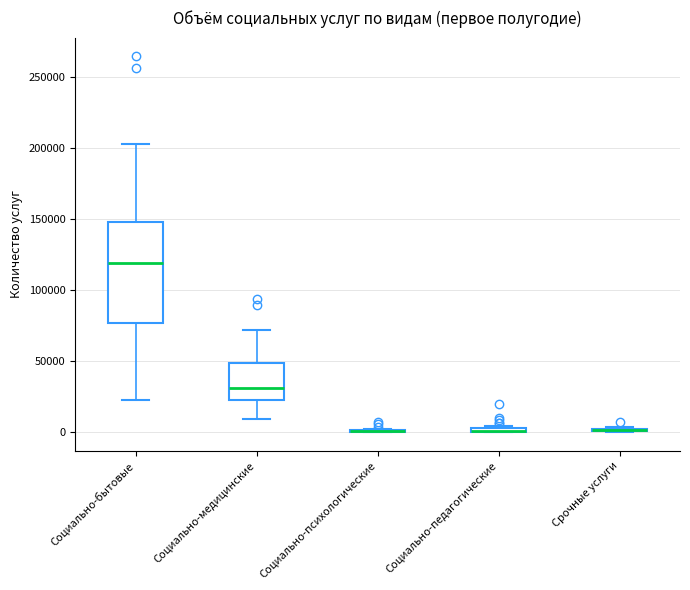

Where is the upper edge of the box for Социально-педагогические on the y-axis? The values are not printed on the chart, so give them approximately, as read against the axis.

5000